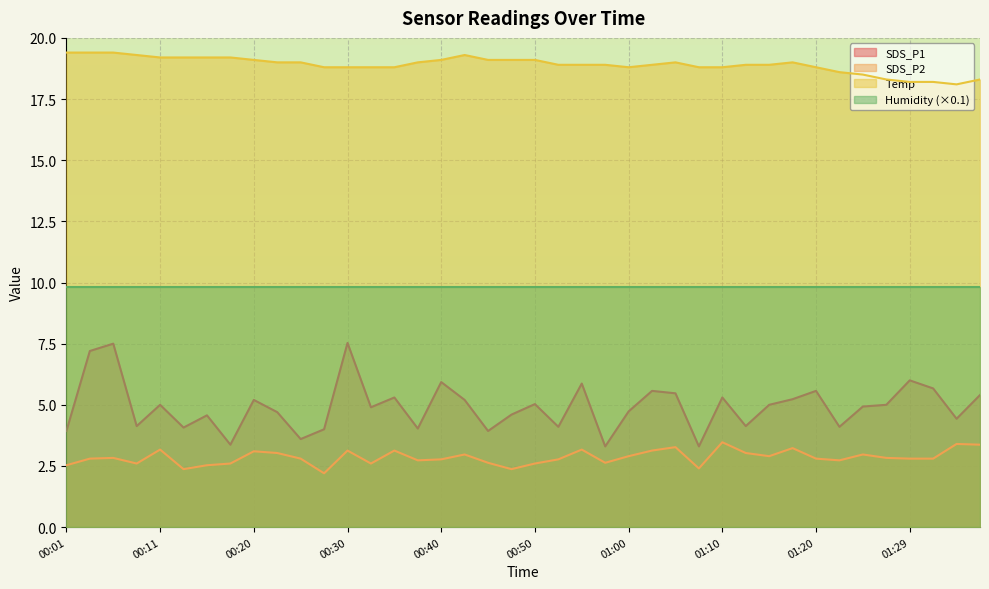

At how many categories does at least one series exceed 16?

40